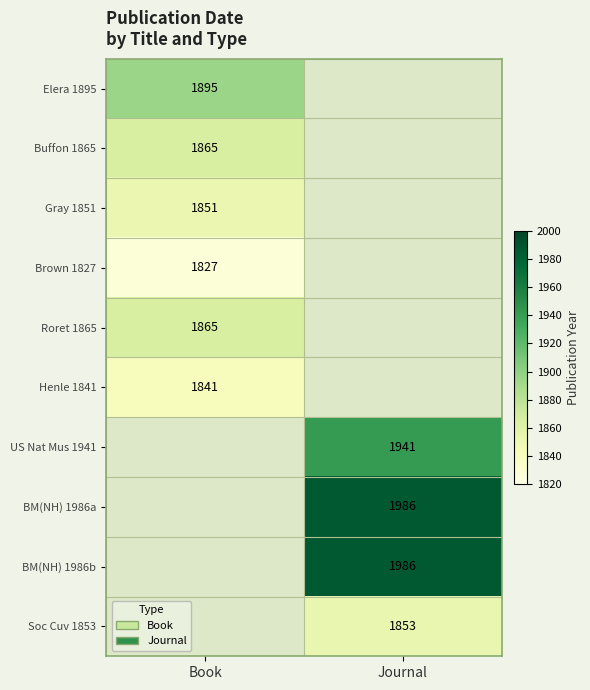

Between Journal and Book, which is larger?

Book